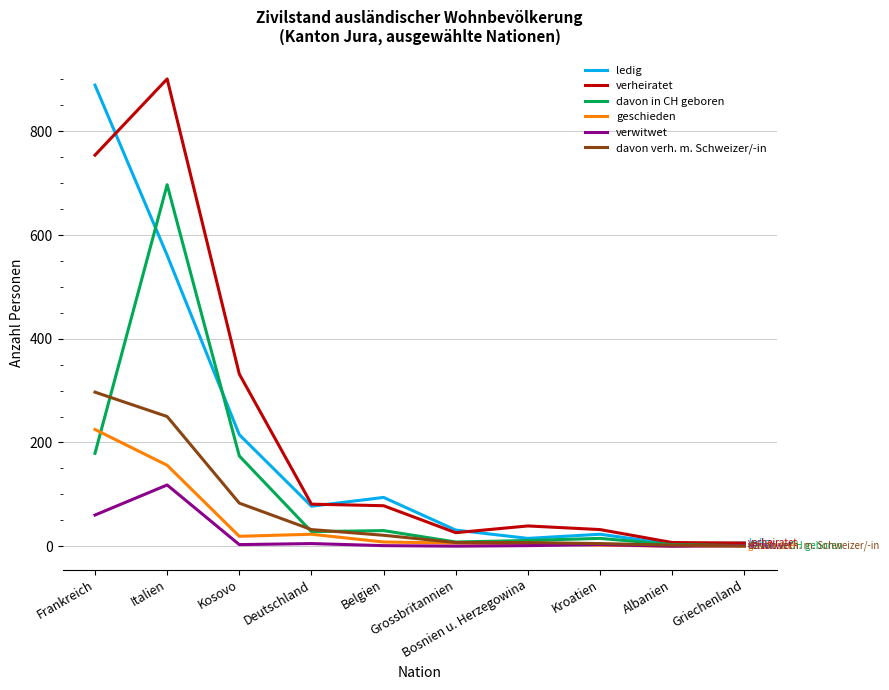

What is the maximum value for verwitwet?

118